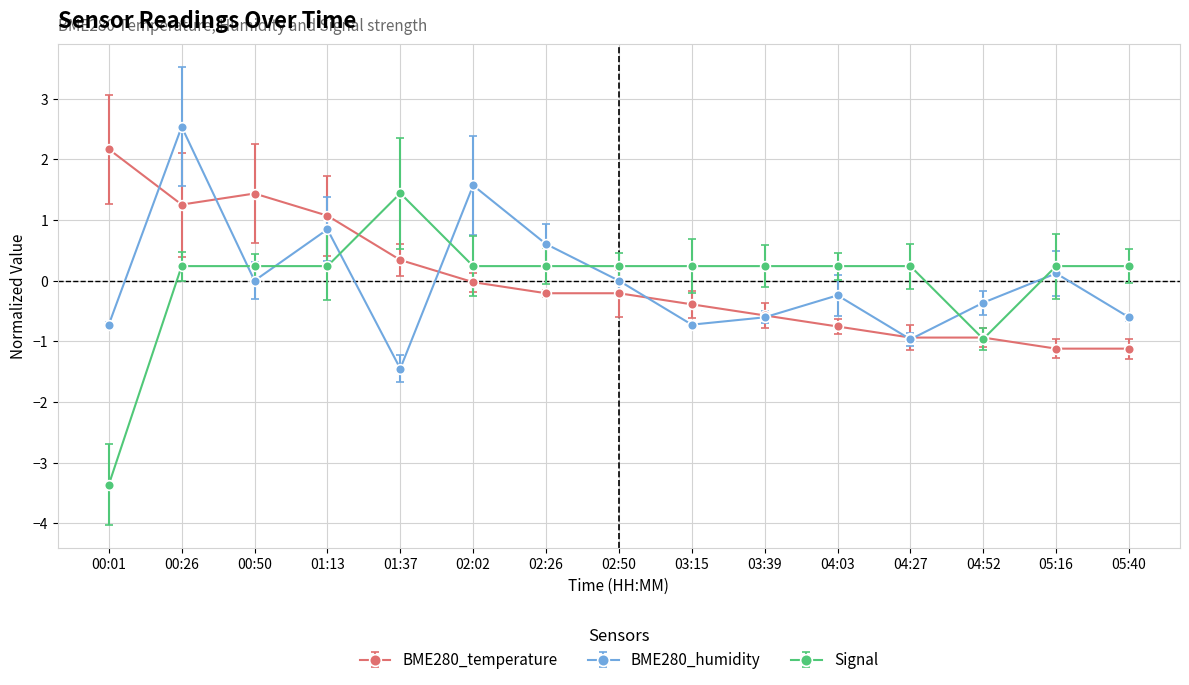

Is the value of BME280_humidity at 05:16 greater than the value of Signal at 04:52?

Yes